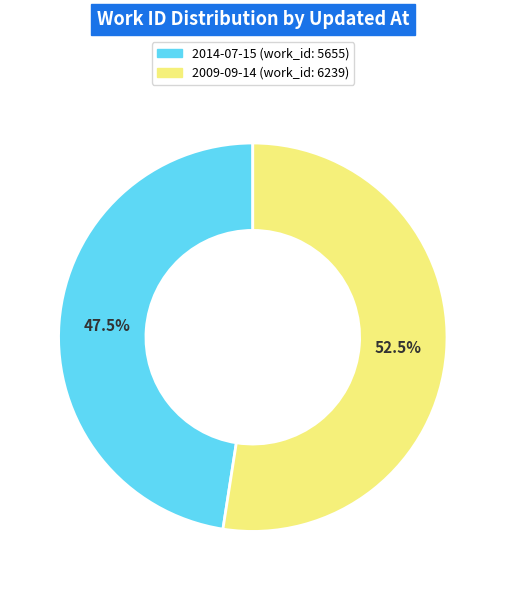

Is there any slice that represents more than half of the pie?

Yes